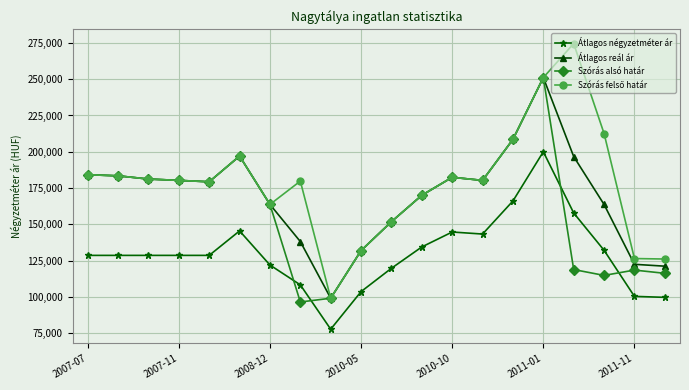

Which series ends up on top after the final intersection of Szórás alsó határ and Átlagos négyzetméter ár?

Szórás alsó határ